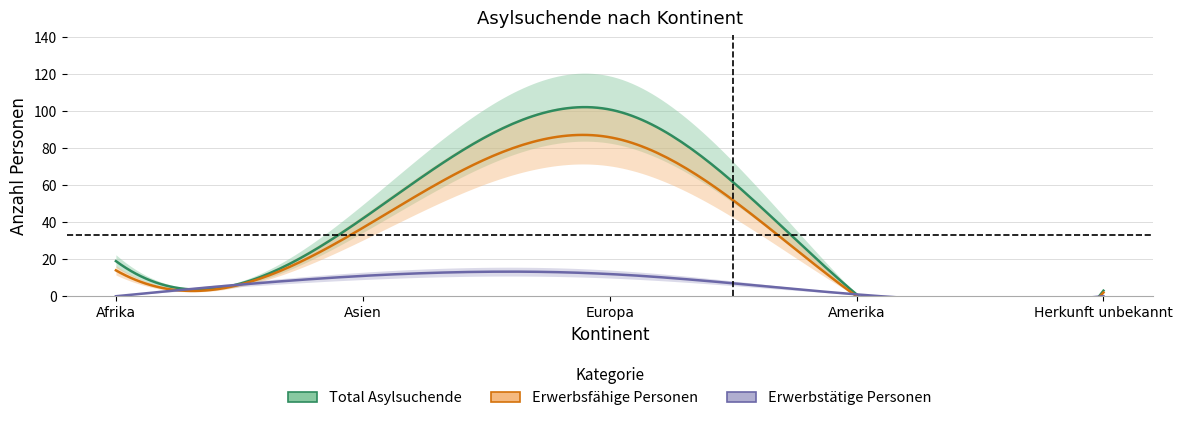

How many data points in Total Asylsuchende are above 19?

2